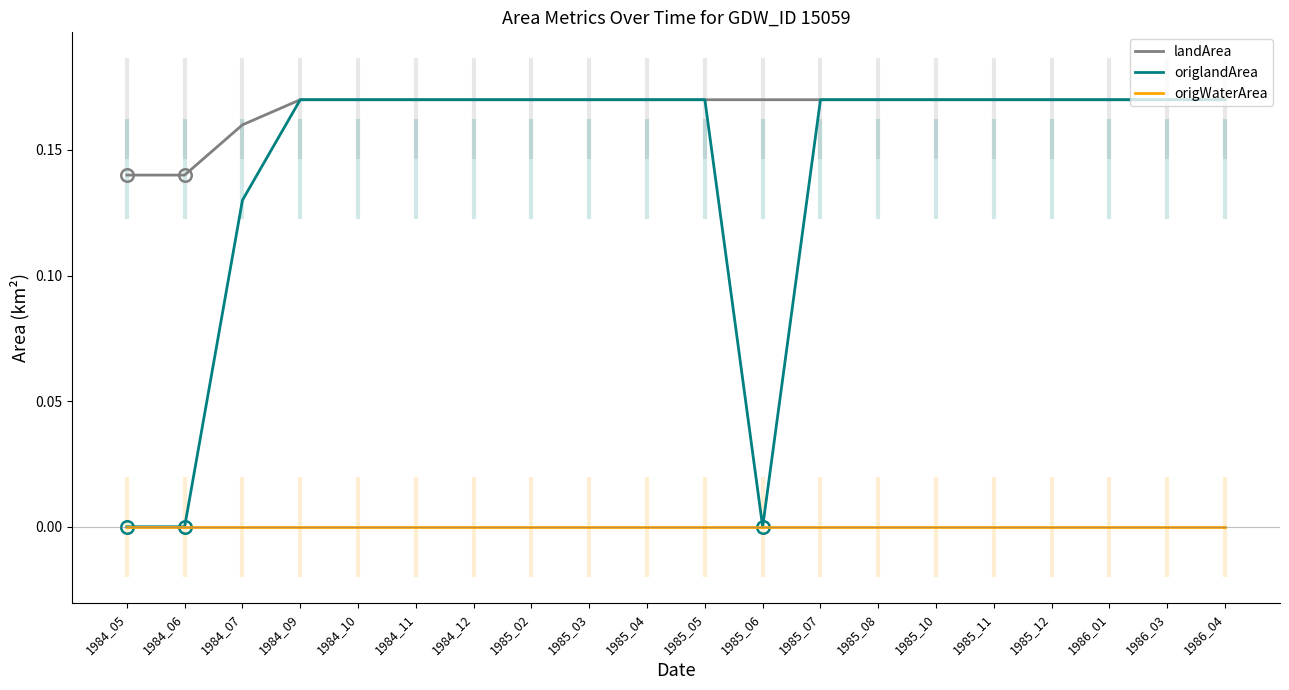

Which series has the largest total across all categories?

landArea